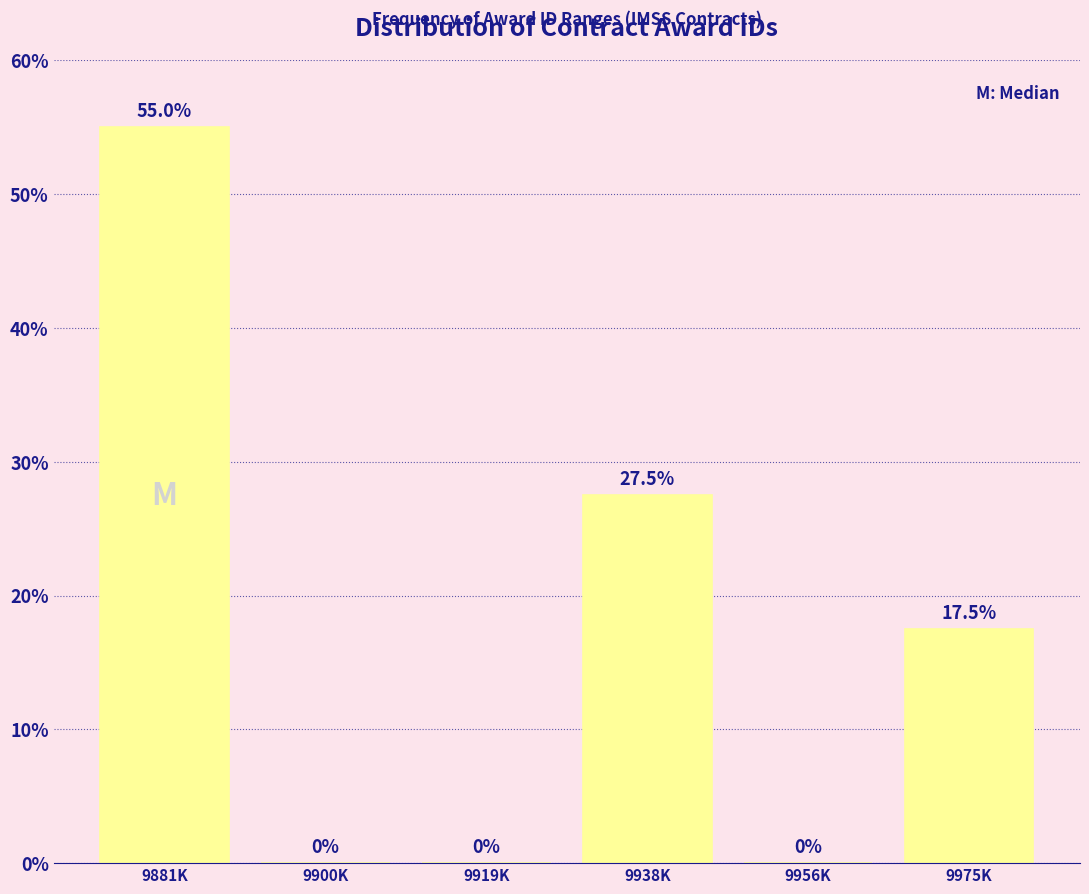

Reading left to right, extract all data points from this chart.

9881K=55.0	9900K=0.0	9919K=0.0	9938K=27.5	9956K=0.0	9975K=17.5